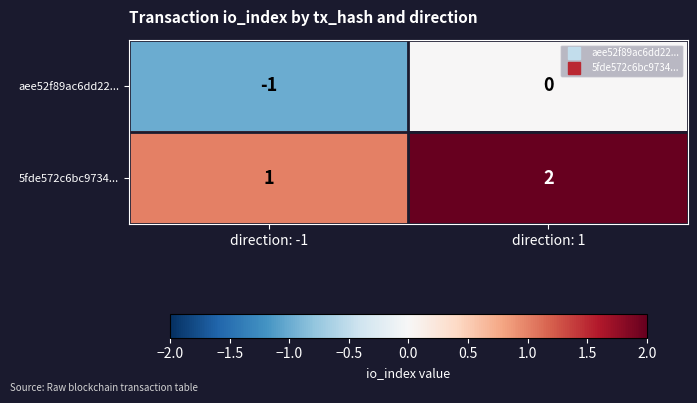

Which series has the largest total across all categories?

5fde572c6bc9734...